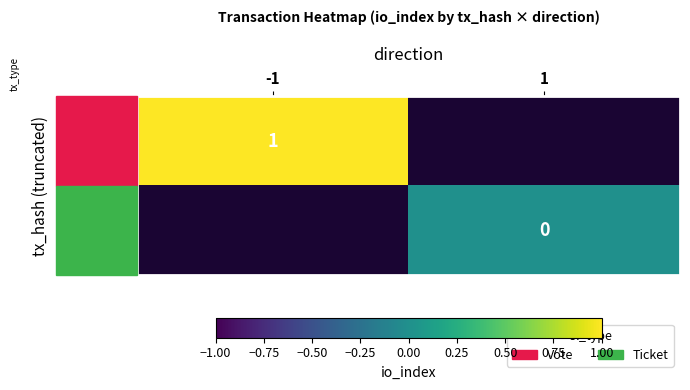

Rank the series by their maximum value, from highest to lowest.

b2445f6e…, 88067d00…